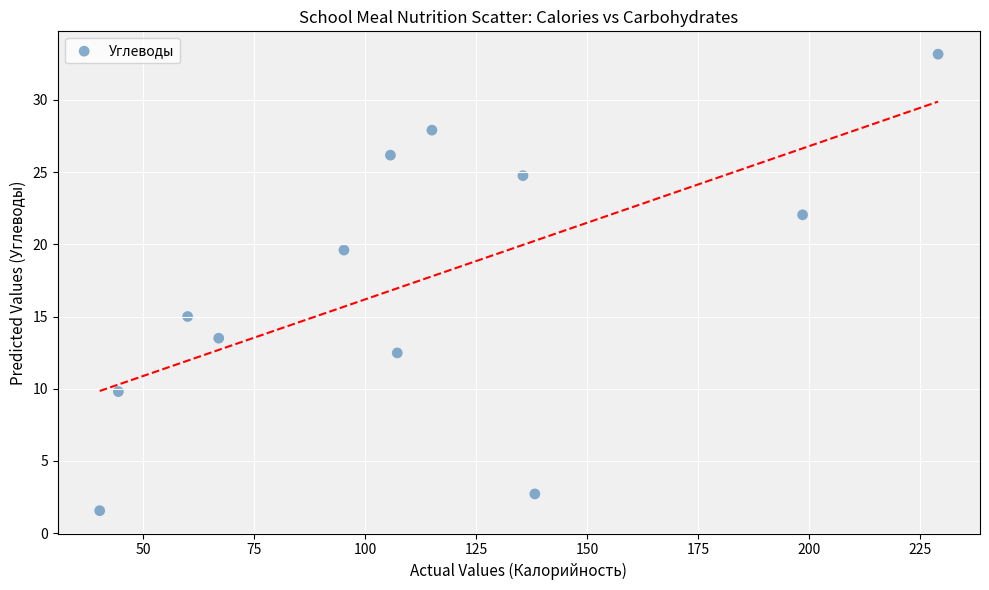

What is the range of X values (max minus min)?

188.8